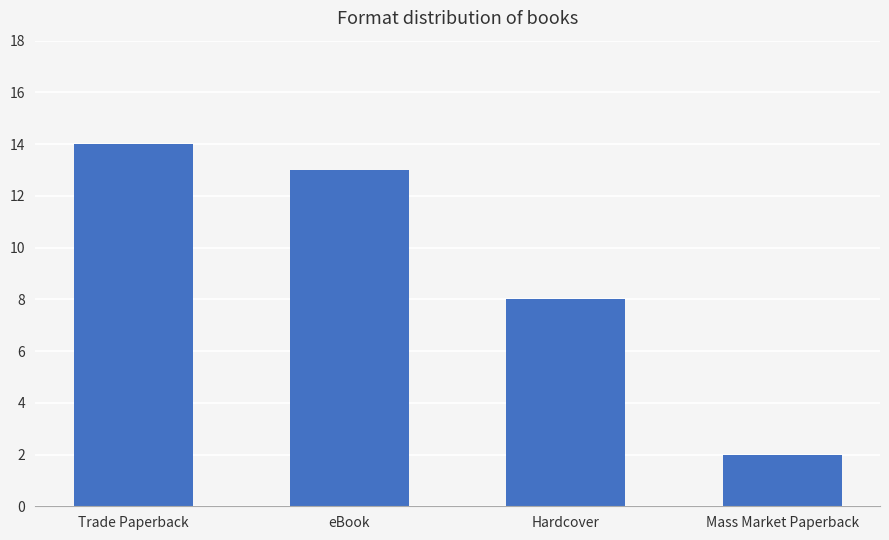

How many bars are there in total?

4